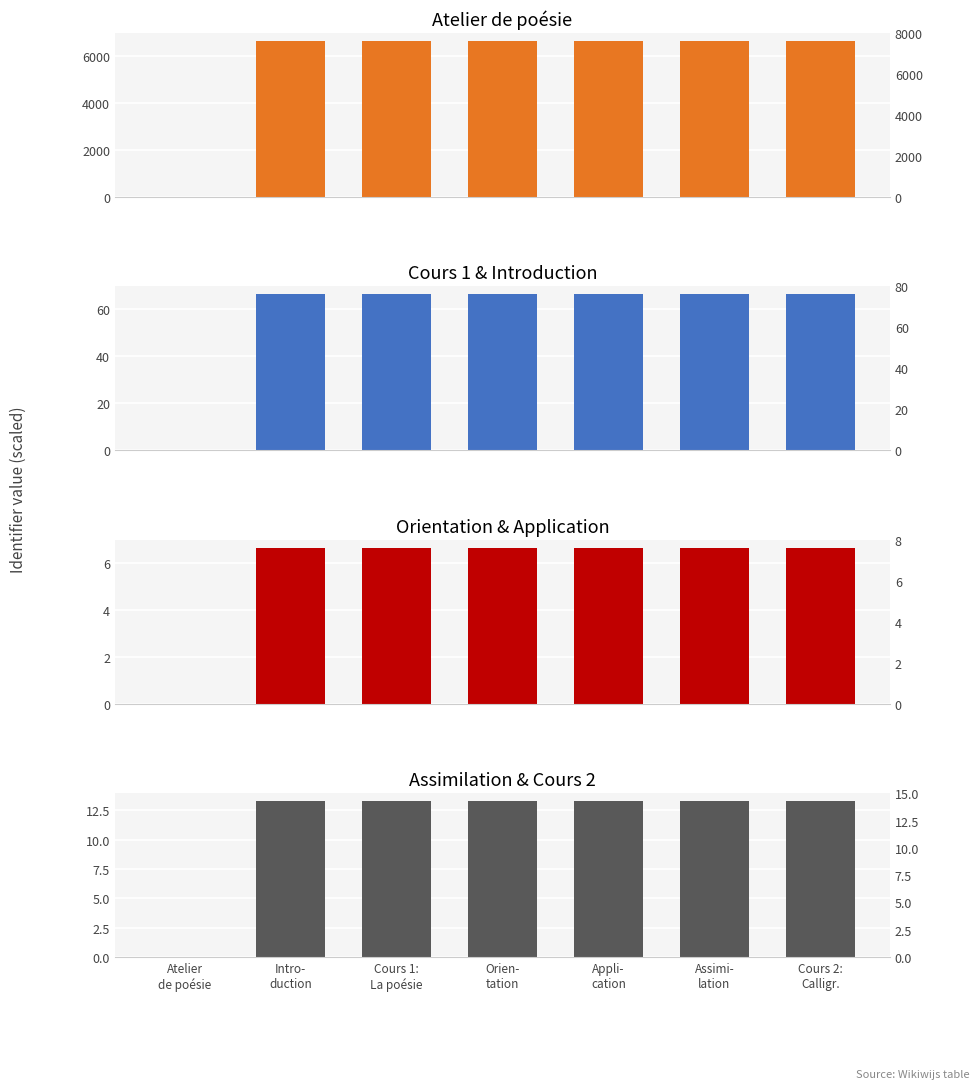

Which series has the widest spread of values?

Atelier de poésie